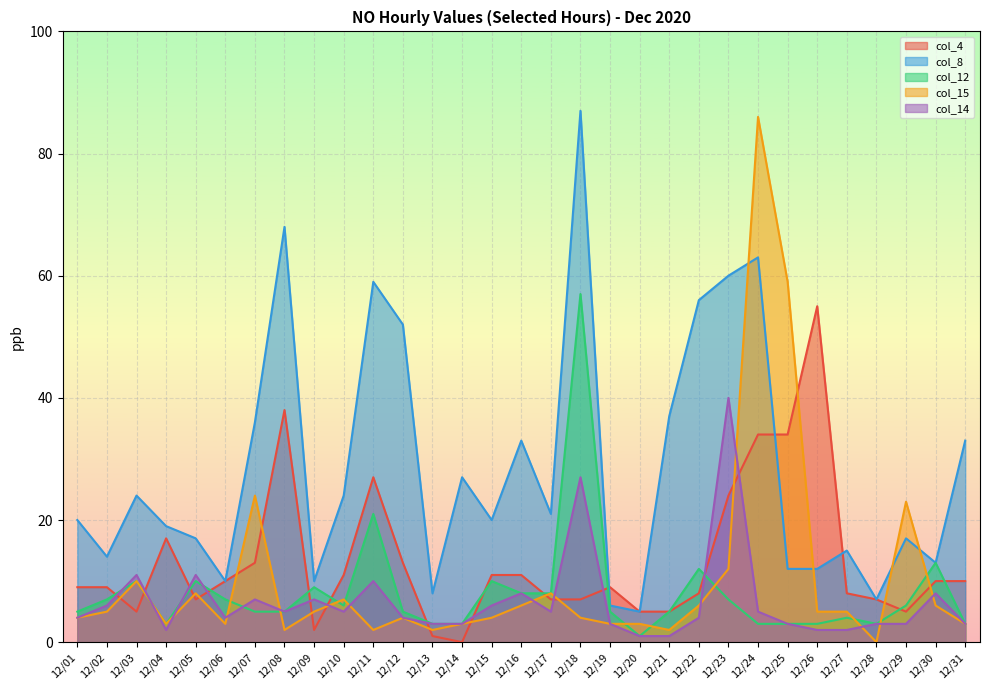

Which category has the highest value in the col_14 series?

12/23